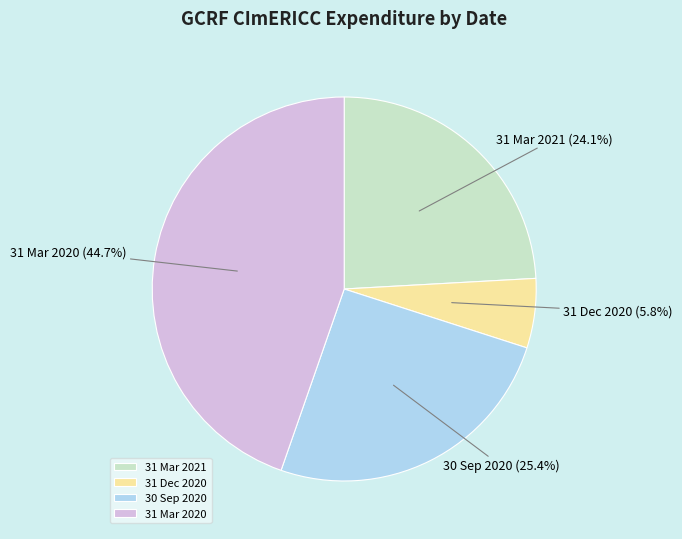

Rank the categories by value from lowest to highest.

31 Dec 2020, 31 Mar 2021, 30 Sep 2020, 31 Mar 2020